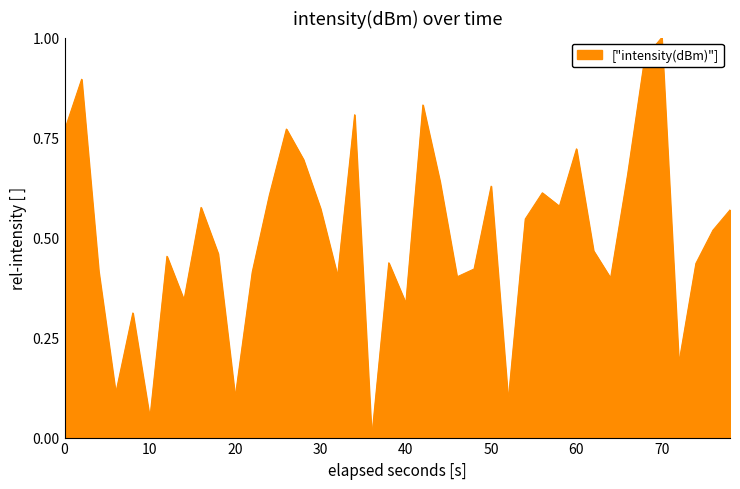

What is the greatest value displayed?

1.0